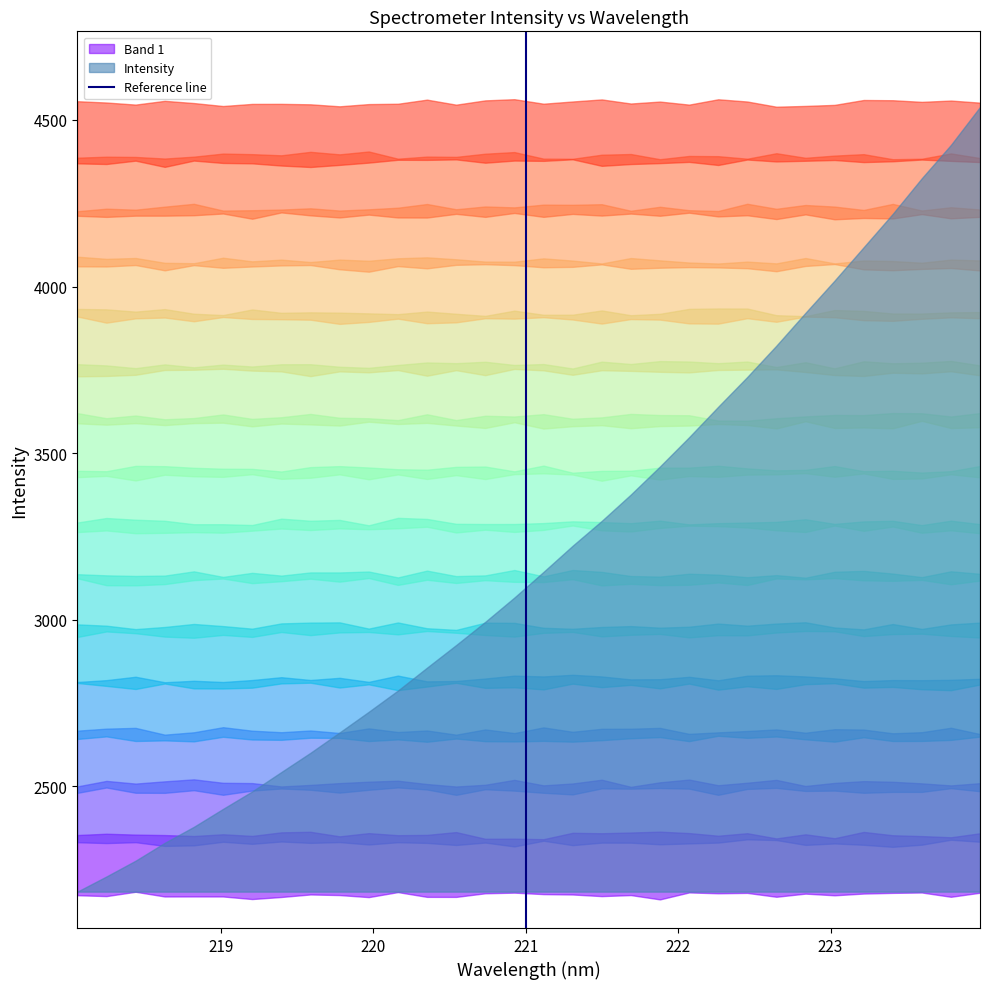

Does the chart have visible grid lines?

No